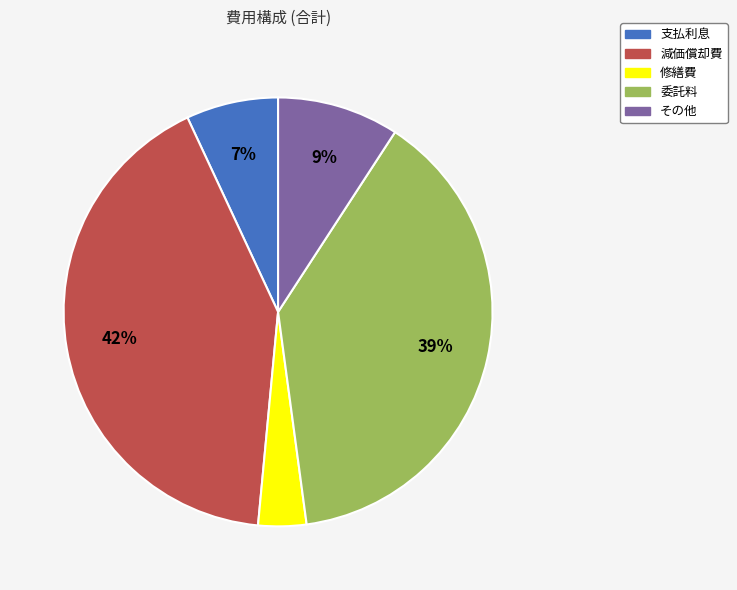

Count the number of slices in the pie.

5